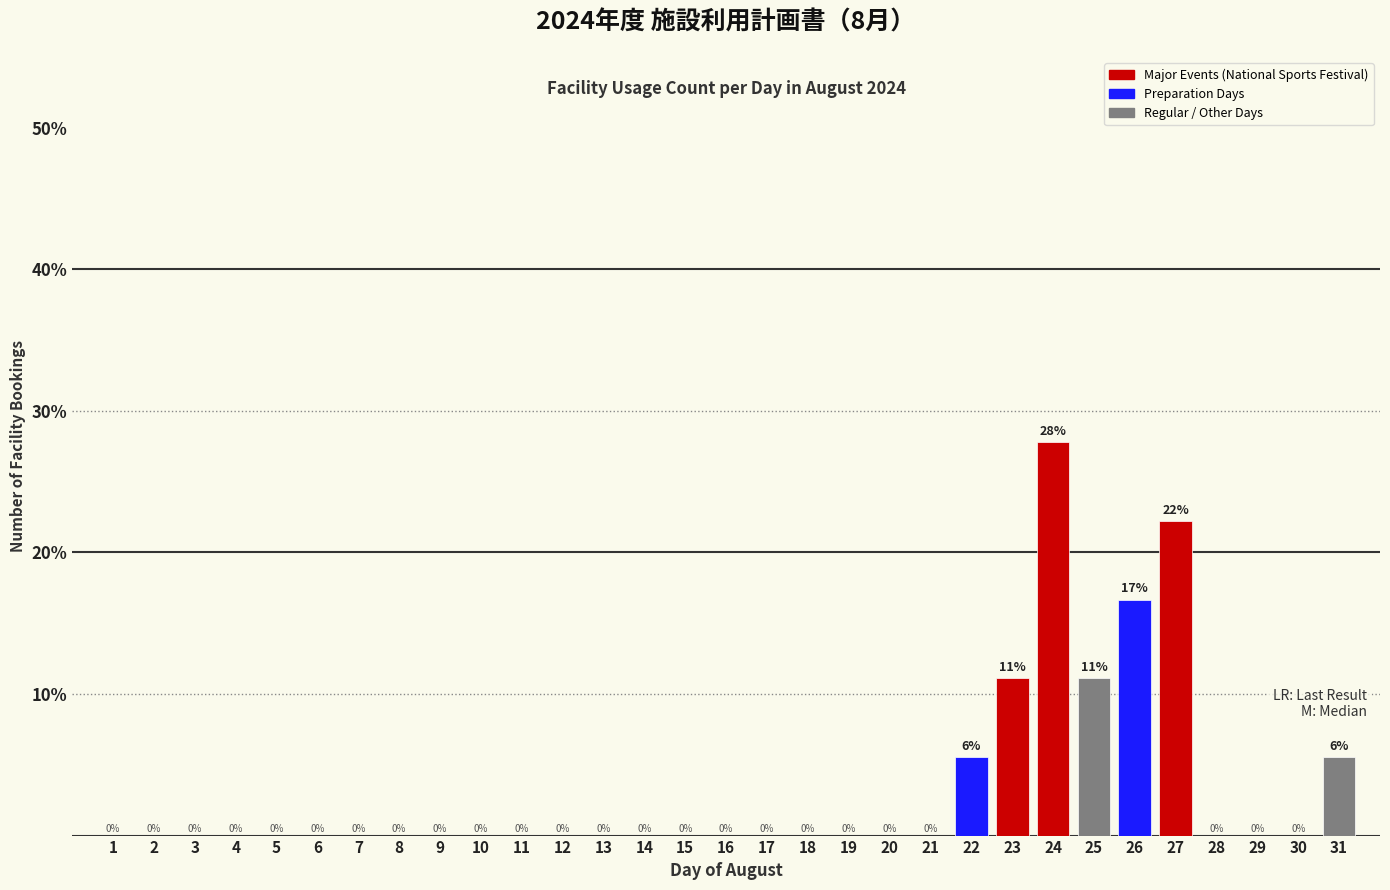

The value at 10 is 0.0. True or false?

True